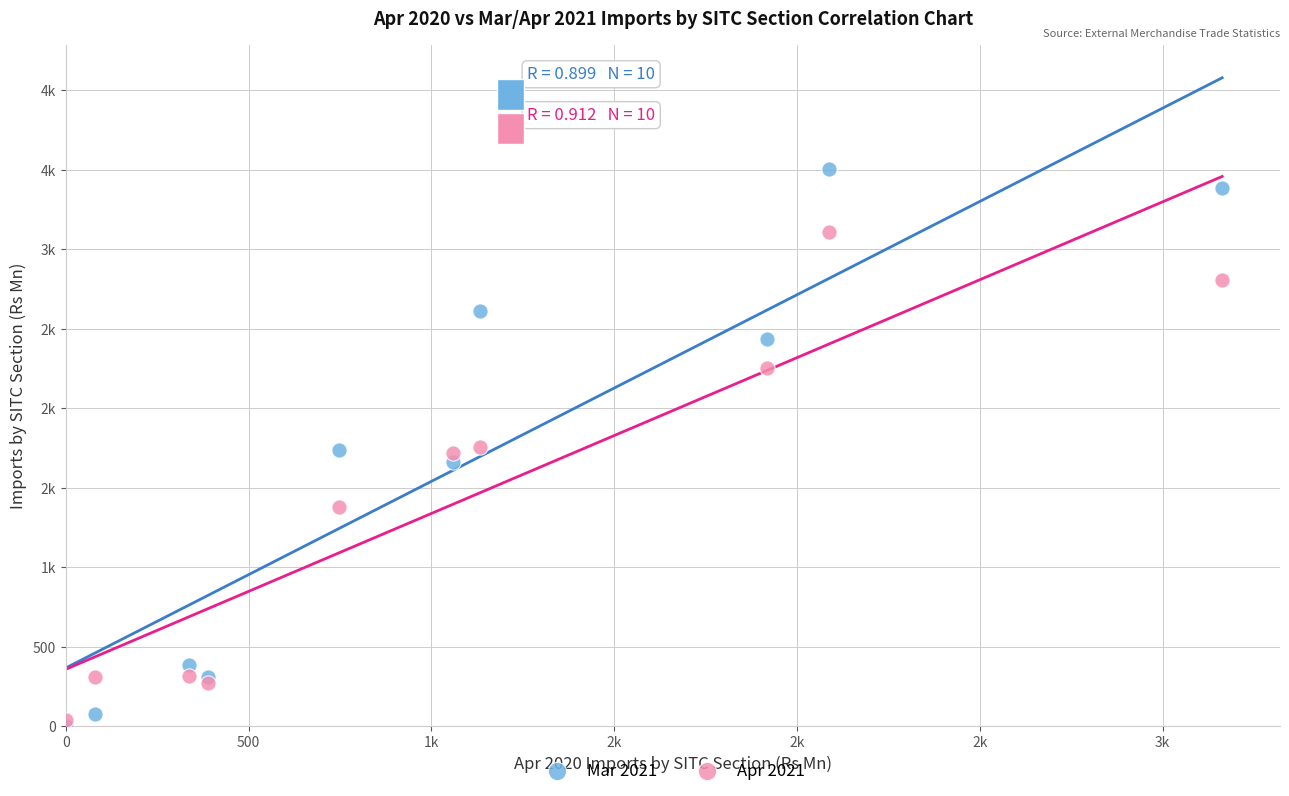

What are all the series names shown in the legend?

Mar 2021, Apr 2021